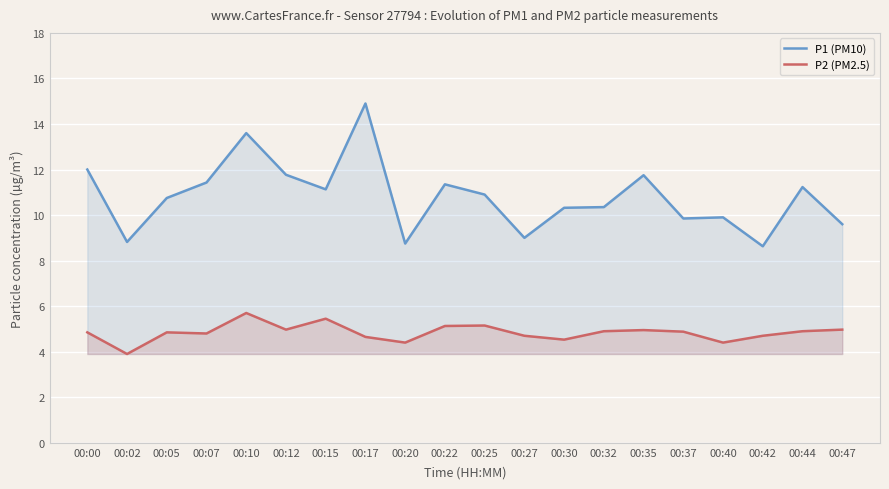

True or false: P2 (PM2.5) and P1 (PM10) cross at least once.

False